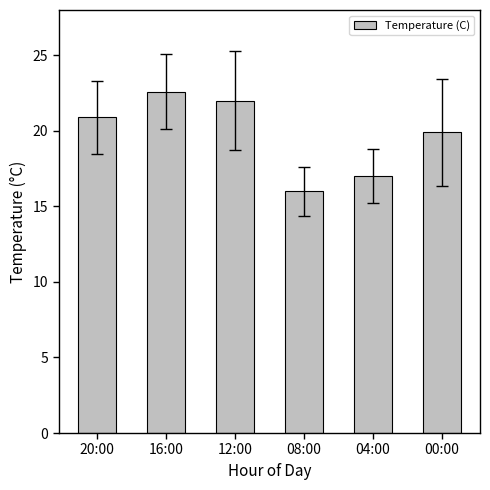

Reading left to right, transcribe all the data shown in this chart.

20.9	22.6	22.0	16.0	17.0	19.9